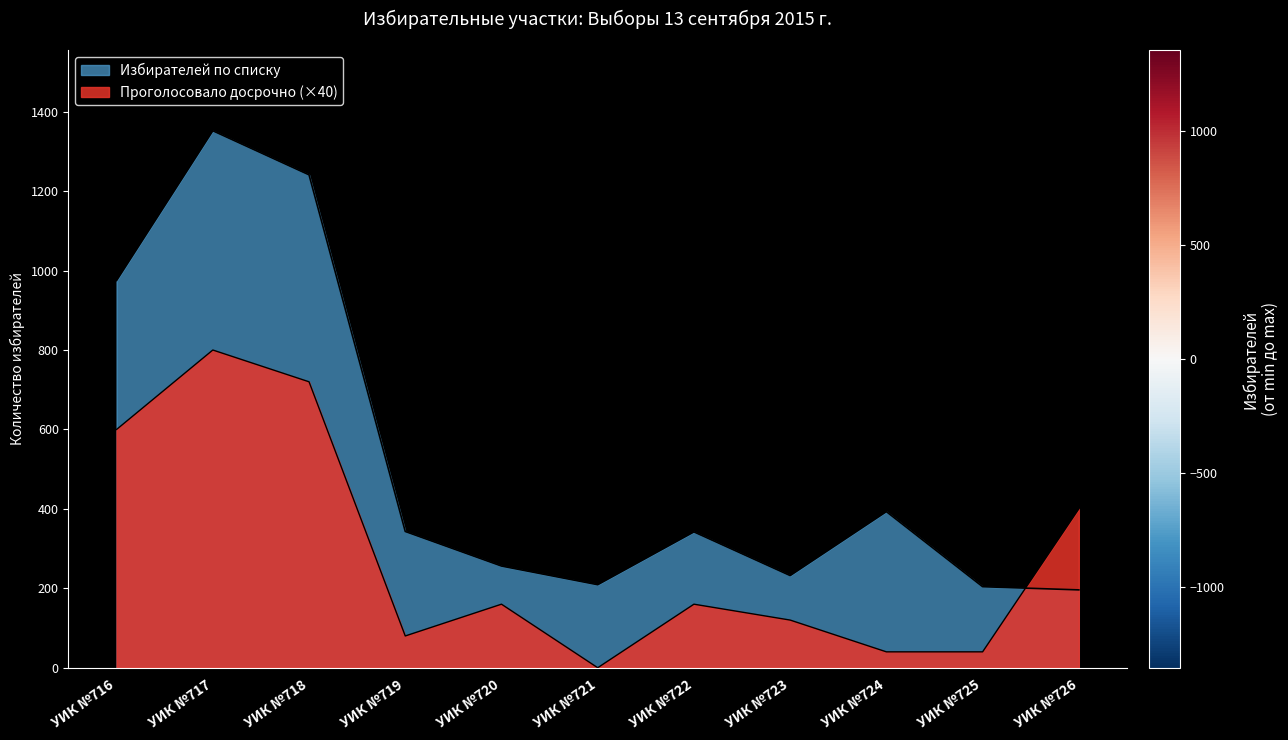

How many lines are shown in the chart?

2